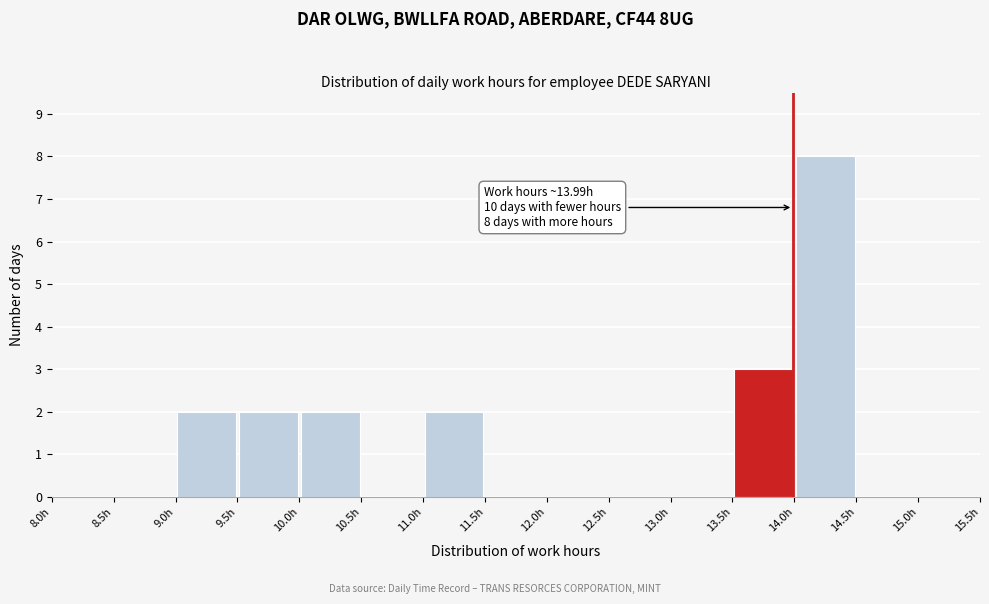

Which range on the x-axis has the tallest bar?

14.0 to 14.5